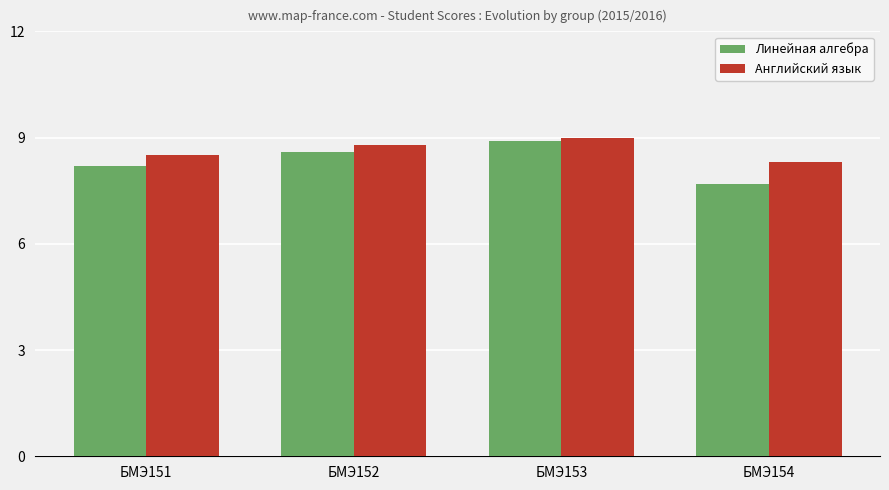

What is the smallest value displayed?

7.7